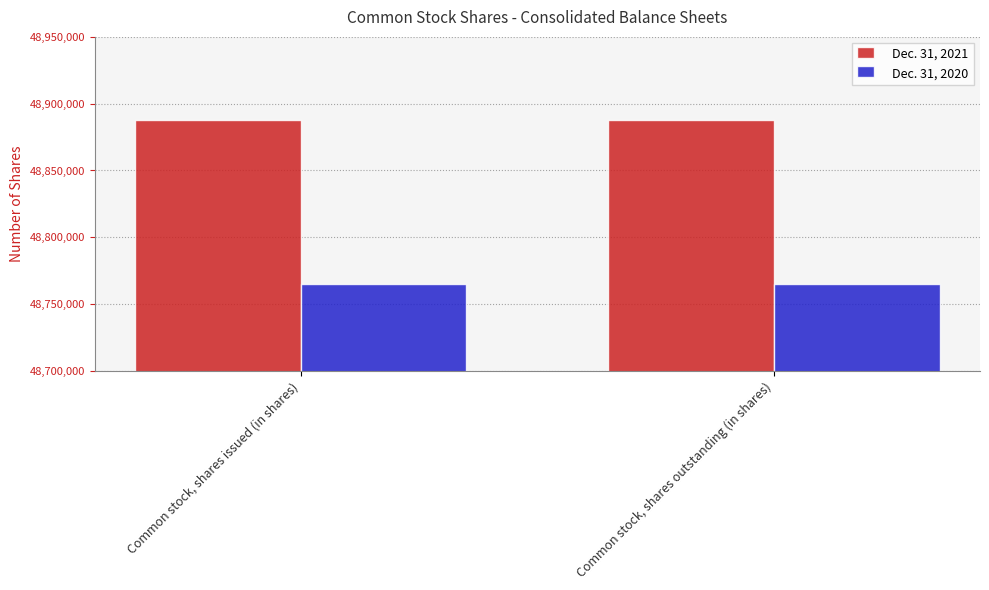

Reading left to right, list all the values displayed in this chart.

Dec. 31, 2021: Common stock, shares issued (in shares)=48888000	Common stock, shares outstanding (in shares)=48888000
Dec. 31, 2020: Common stock, shares issued (in shares)=48765000	Common stock, shares outstanding (in shares)=48765000